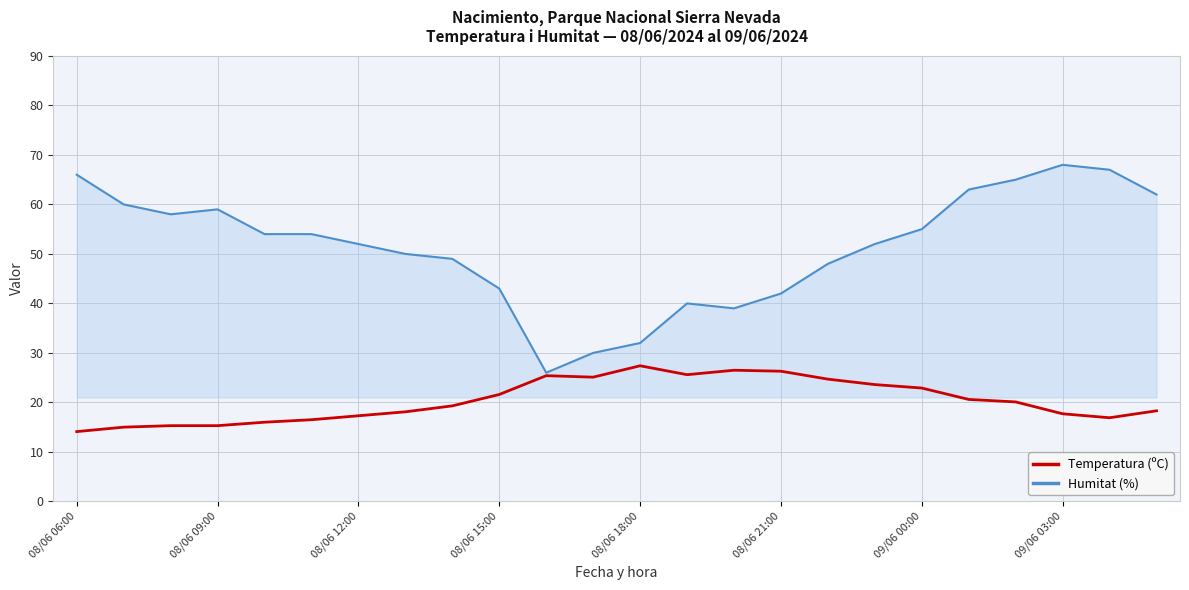

Rank the series by their average value, from lowest to highest.

Temperatura (ºC), Humitat (%)